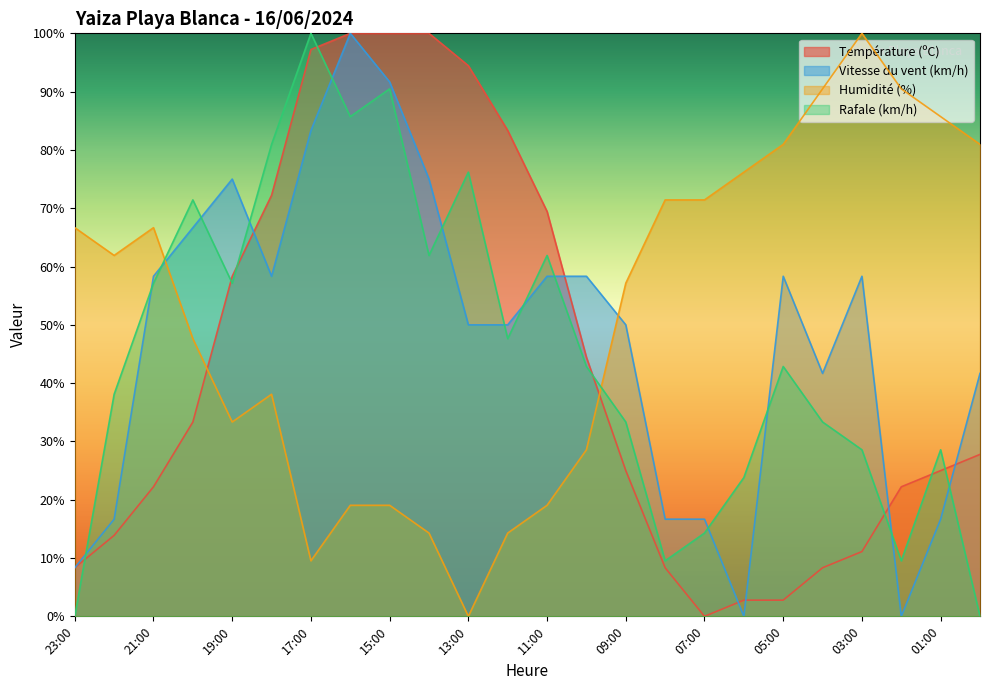

What is the total value across all series at 03:00?

198.0